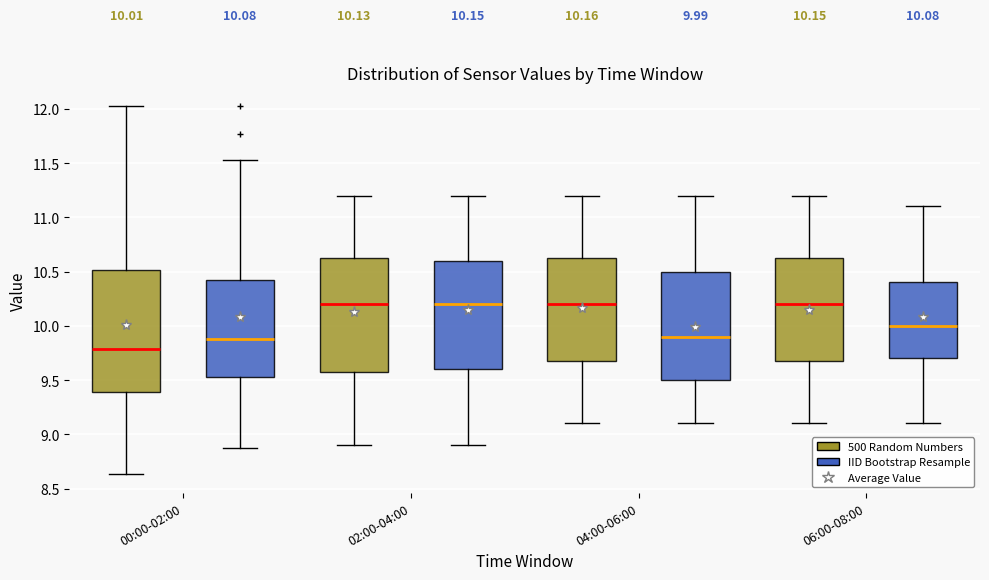

Which box's median line is the lowest?

00:00-02:00 (500 Random Numbers)